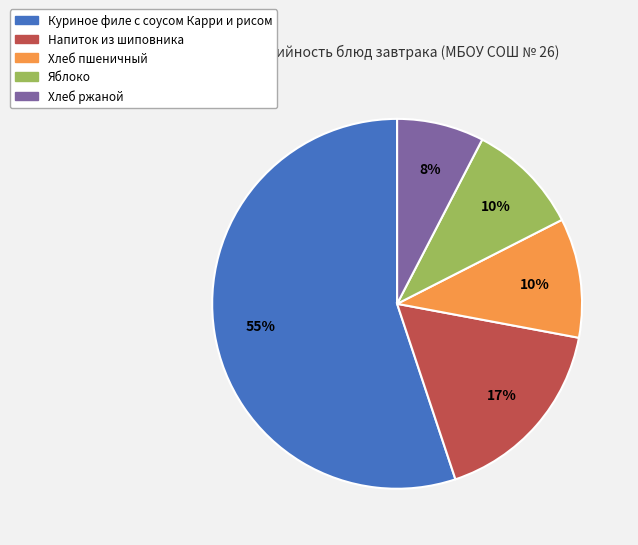

What is the ratio of the value at Яблоко to the value at Напиток из шиповника?

0.6